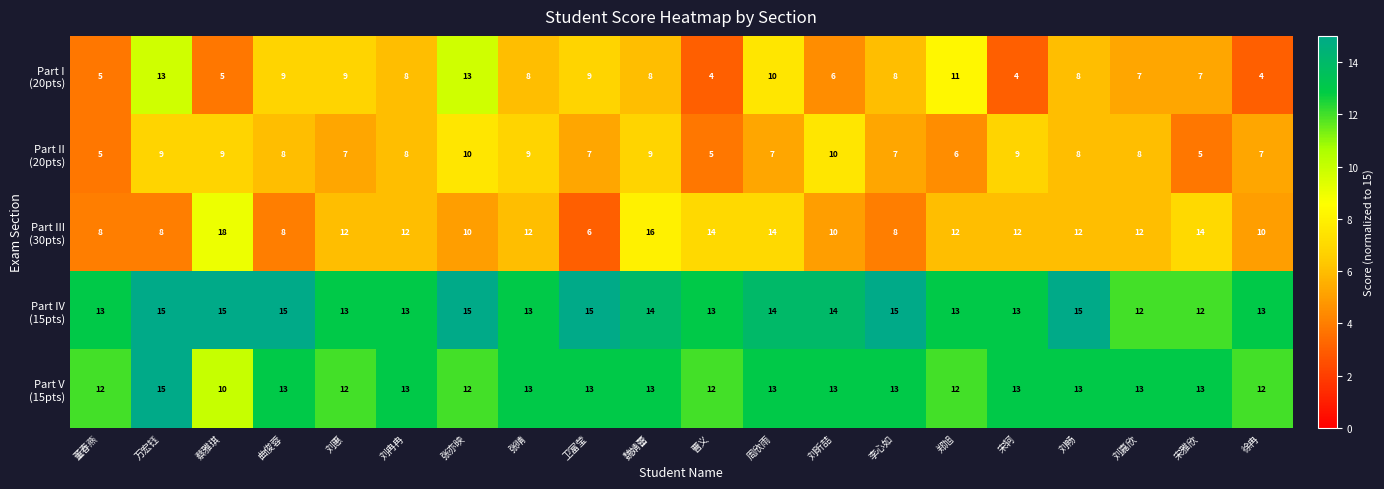

What is the smallest value displayed?

4